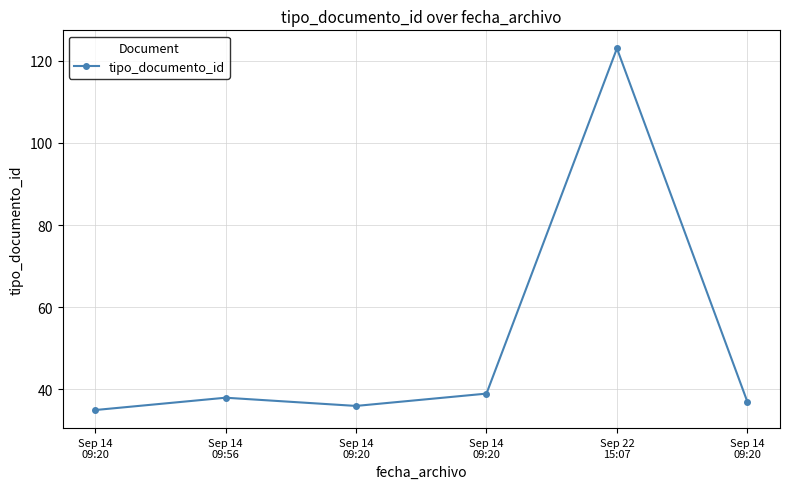

Rank the categories by value from lowest to highest.

Sep 14
09:20, Sep 14
09:20, Sep 14
09:20, Sep 14
09:56, Sep 14
09:20, Sep 22
15:07